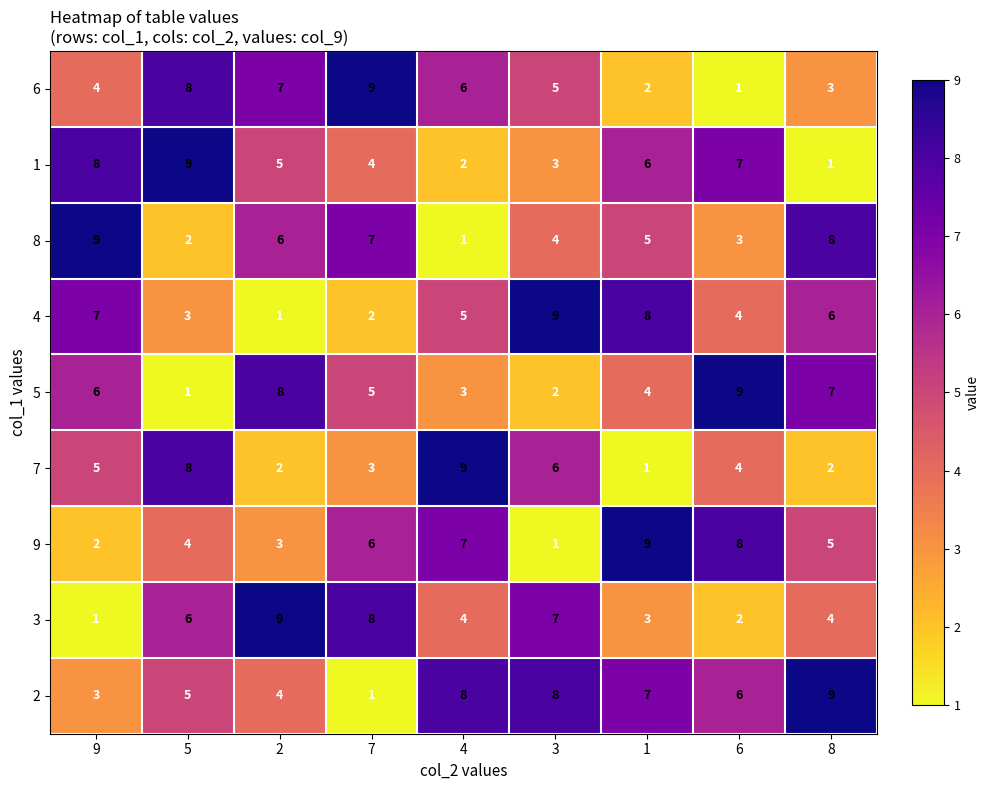

What is the difference between the highest and lowest values at 9?

8